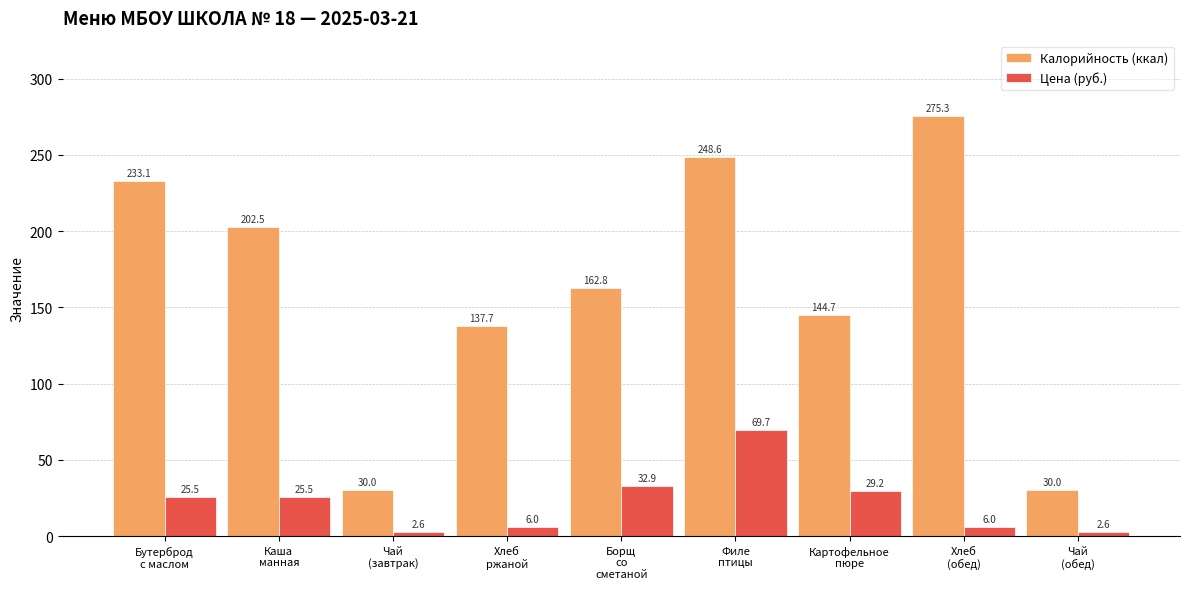

List the series in order of their overall mean, highest first.

Калорийность (ккал), Цена (руб.)